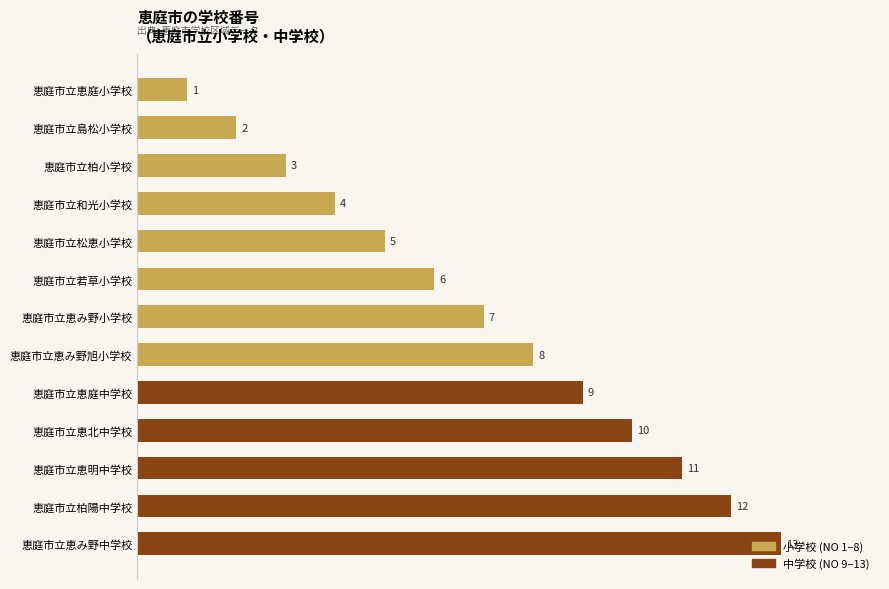

Rank the categories by value from highest to lowest.

恵庭市立恵み野中学校, 恵庭市立柏陽中学校, 恵庭市立恵明中学校, 恵庭市立恵北中学校, 恵庭市立恵庭中学校, 恵庭市立恵み野旭小学校, 恵庭市立恵み野小学校, 恵庭市立若草小学校, 恵庭市立松恵小学校, 恵庭市立和光小学校, 恵庭市立柏小学校, 恵庭市立島松小学校, 恵庭市立恵庭小学校